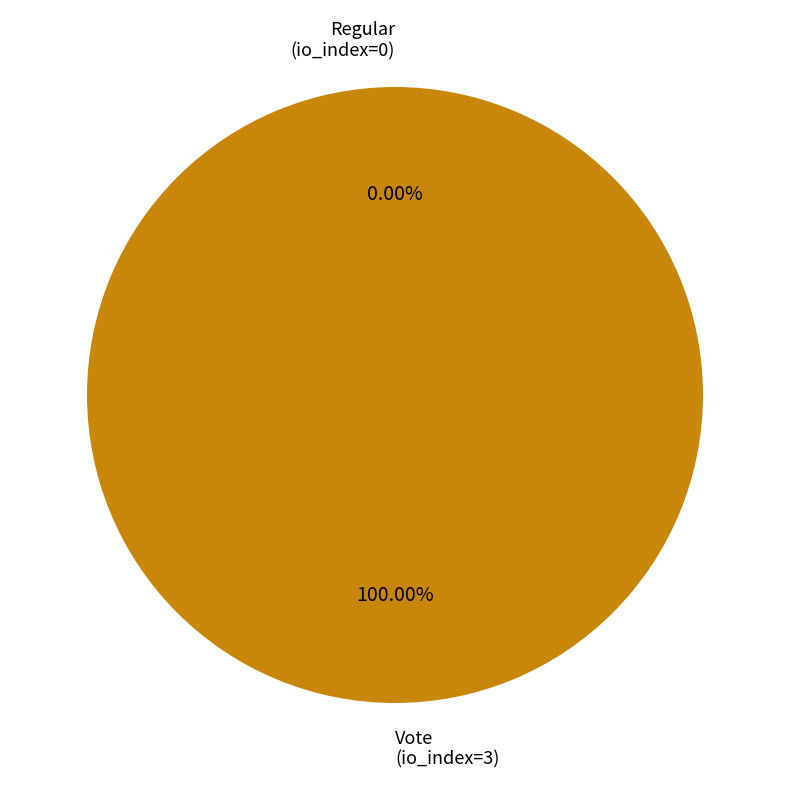

Rank the categories by value from highest to lowest.

Vote (io_index=3), Regular (io_index=0)